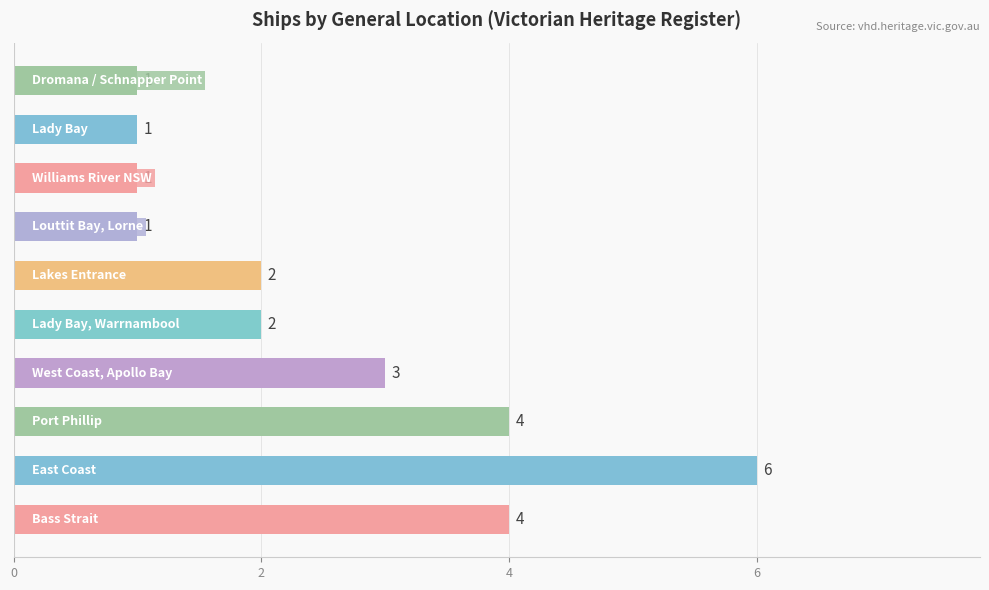

What is the difference between the second highest and minimum values?

3